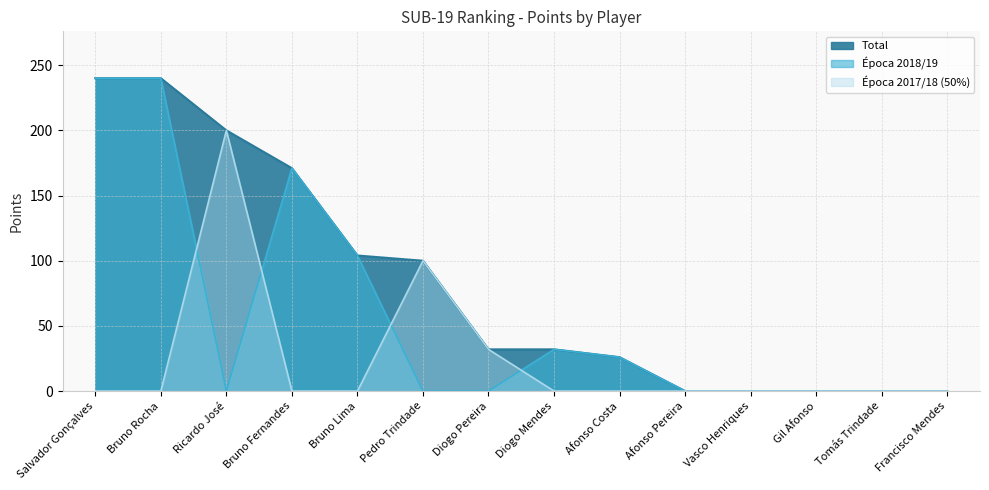

Rank the categories by Época 2017/18 (50%) value from highest to lowest.

Ricardo José, Pedro Trindade, Diogo Pereira, Salvador Gonçalves, Bruno Rocha, Bruno Fernandes, Bruno Lima, Diogo Mendes, Afonso Costa, Afonso Pereira, Vasco Henriques, Gil Afonso, Tomás Trindade, Francisco Mendes